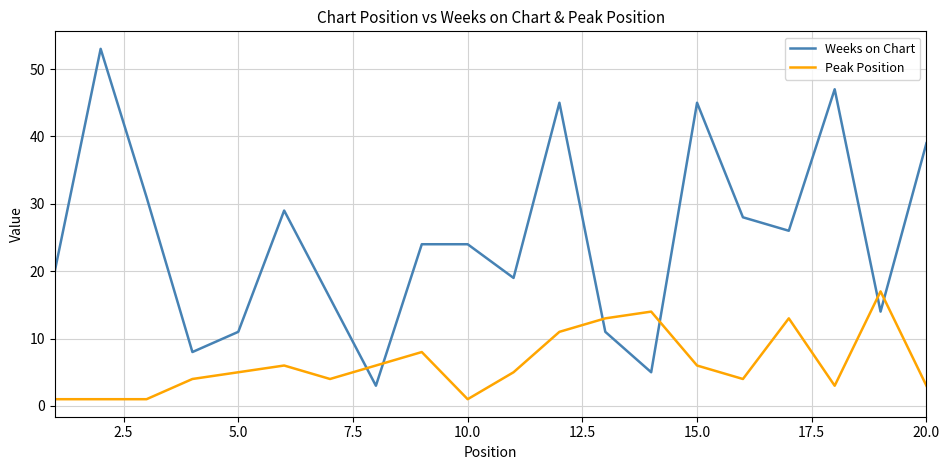

Which series has the largest range (max minus min)?

Weeks on Chart